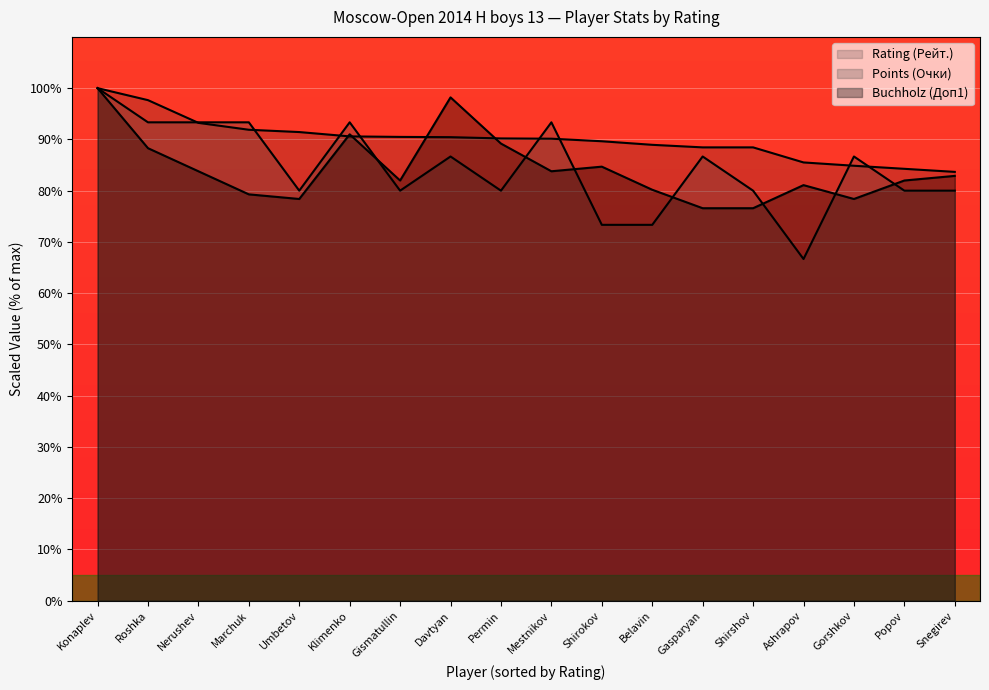

True or false: Rating (Рейт.) has more than 0 interior local peaks.

False